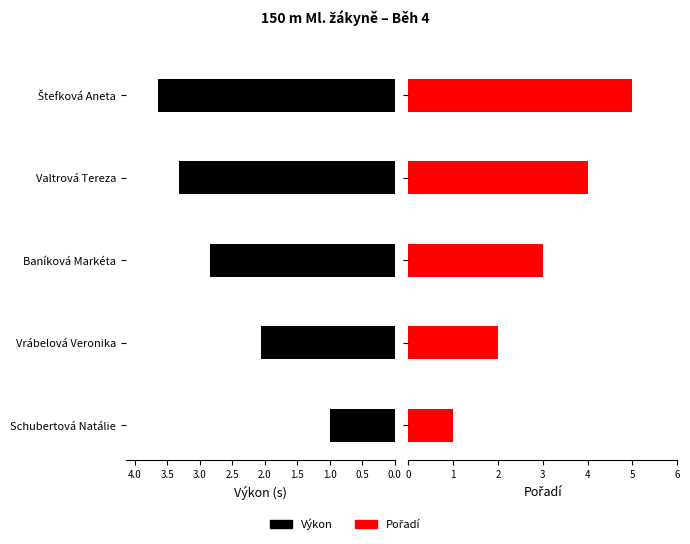

Reading left to right, list all the values displayed in this chart.

Výkon: 1.0	2.1	2.8	3.3	3.6
Pořadí: 1.0	2.0	3.0	4.0	5.0